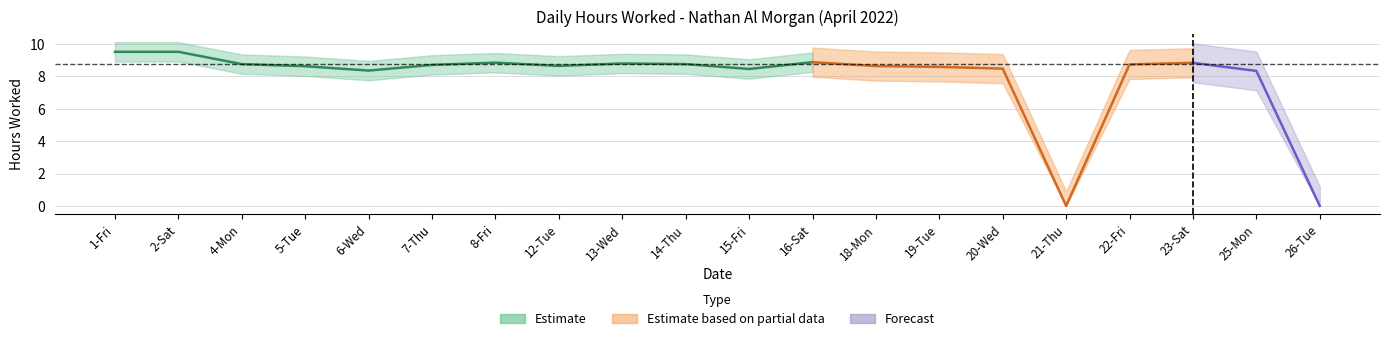

How many categories are shown in the chart?

20